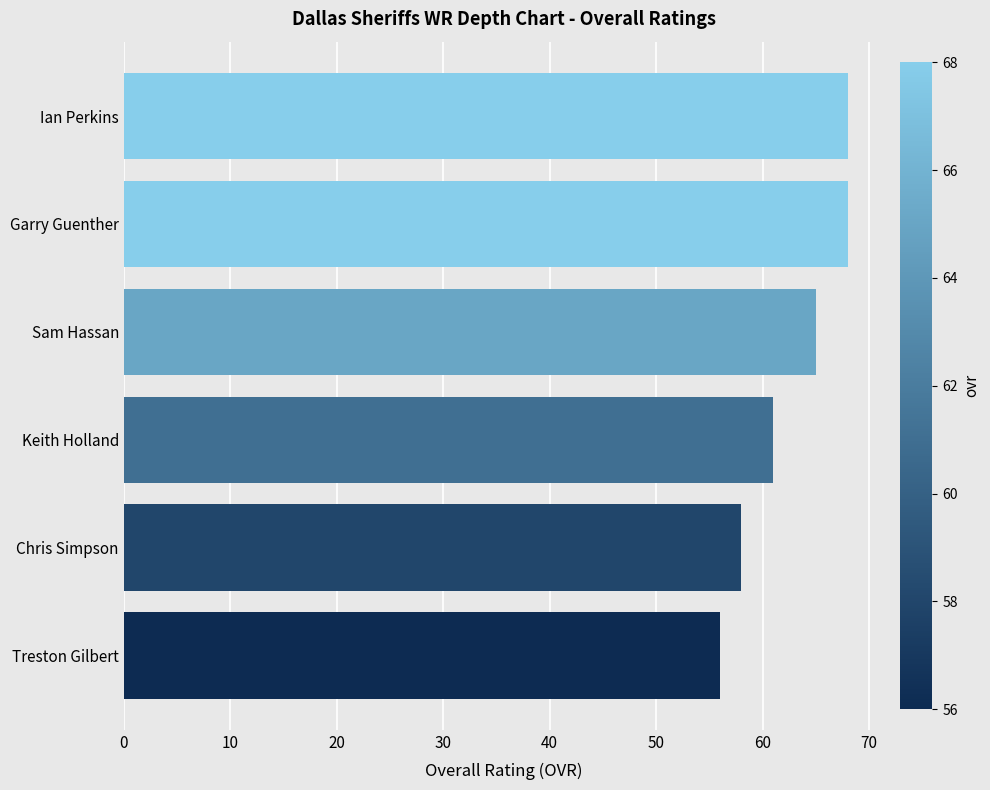

What is the greatest value displayed?

68